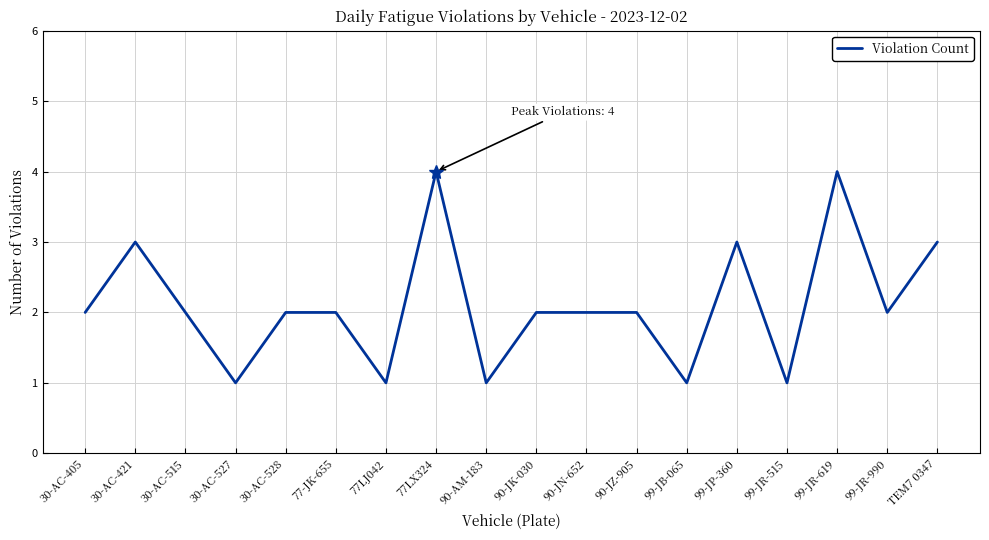

What is the difference between the maximum and minimum values?

3